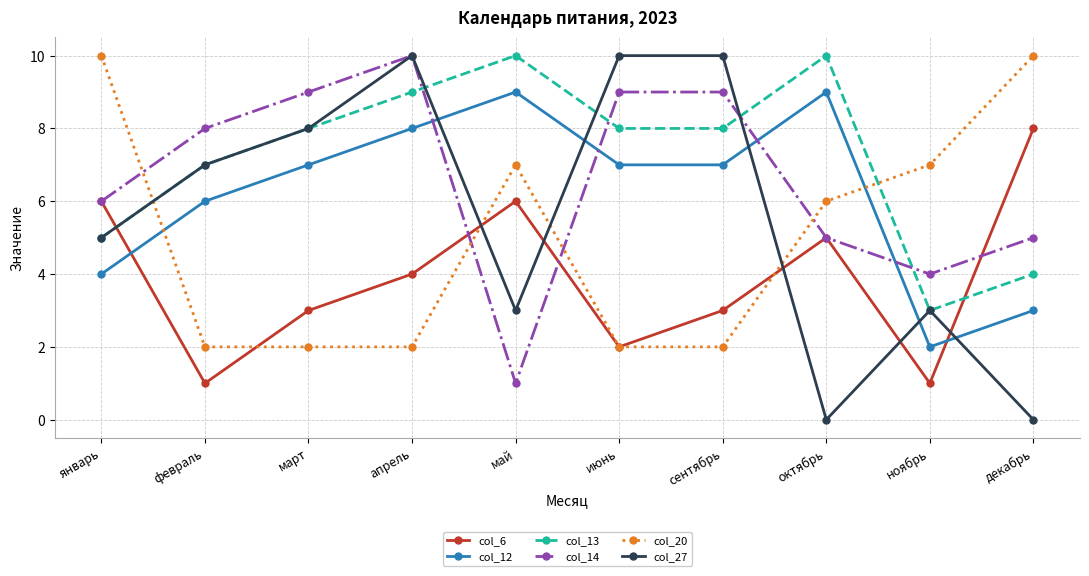

What is the label of the 4th point from the right?

сентябрь